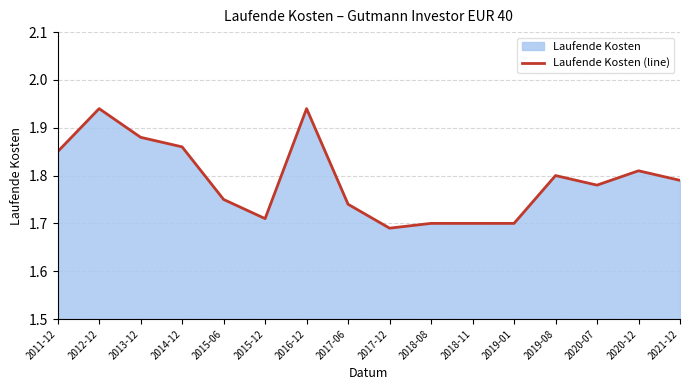

Reading right to left, extract all data points from this chart.

1.8	1.8	1.8	1.8	1.7	1.7	1.7	1.7	1.7	1.9	1.7	1.8	1.9	1.9	1.9	1.9